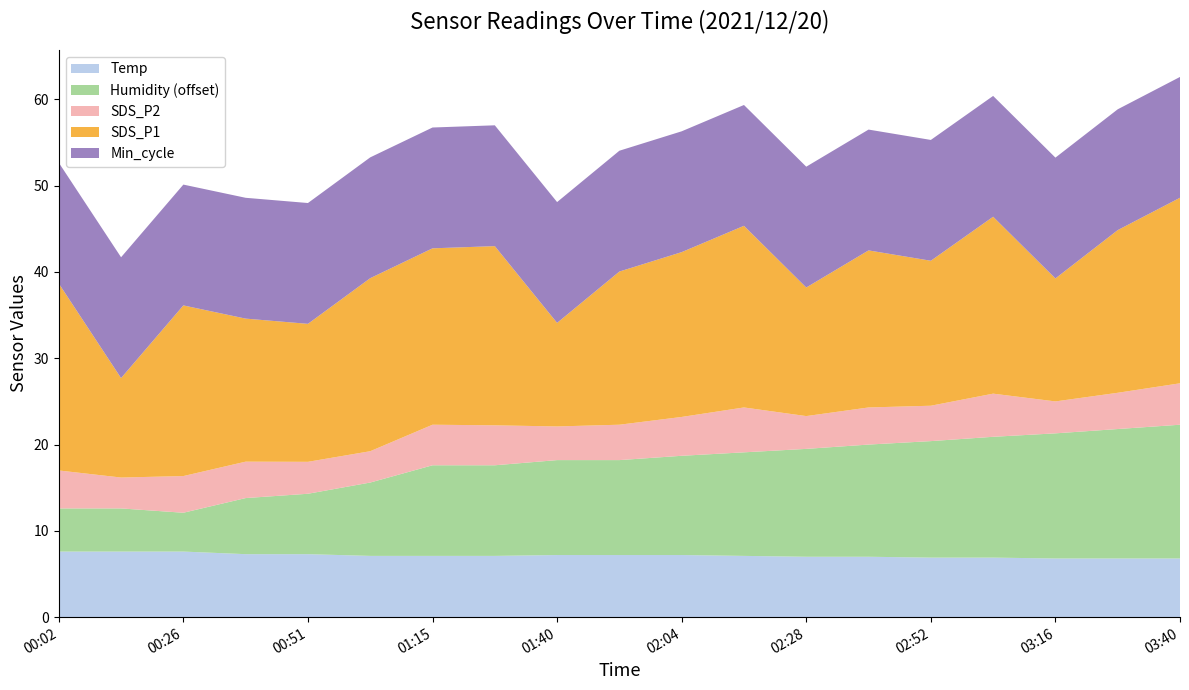

What is the total value across all series at 02:04?

56.3